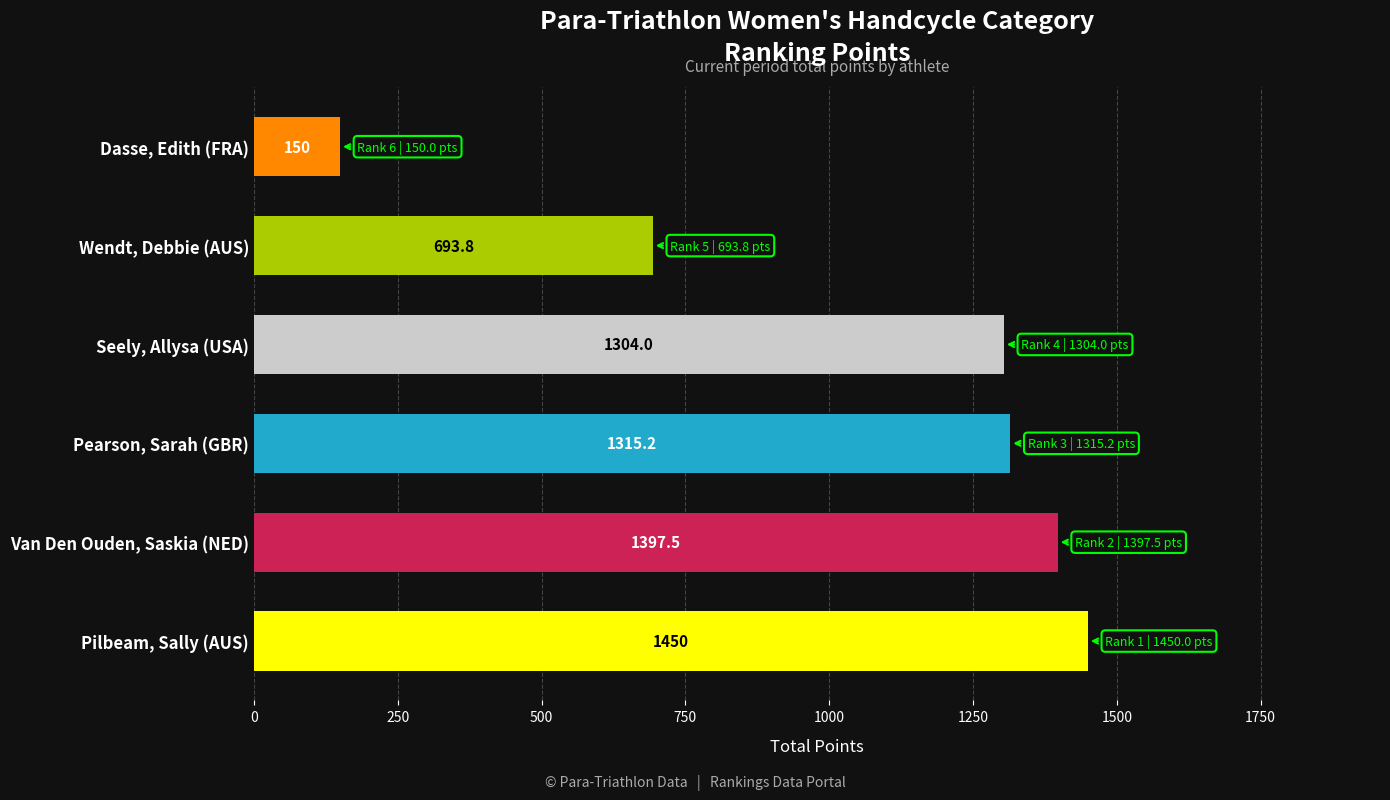

How many data points are above 1315?

3